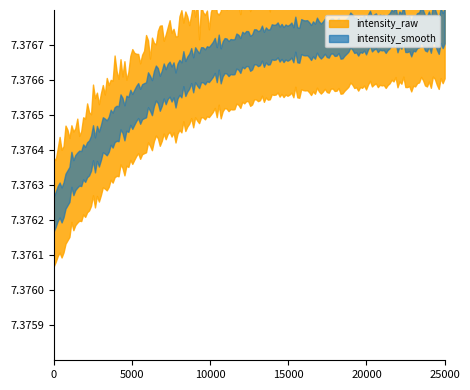

Between 21 and 22, which series saw the biggest shift?

intensity_raw